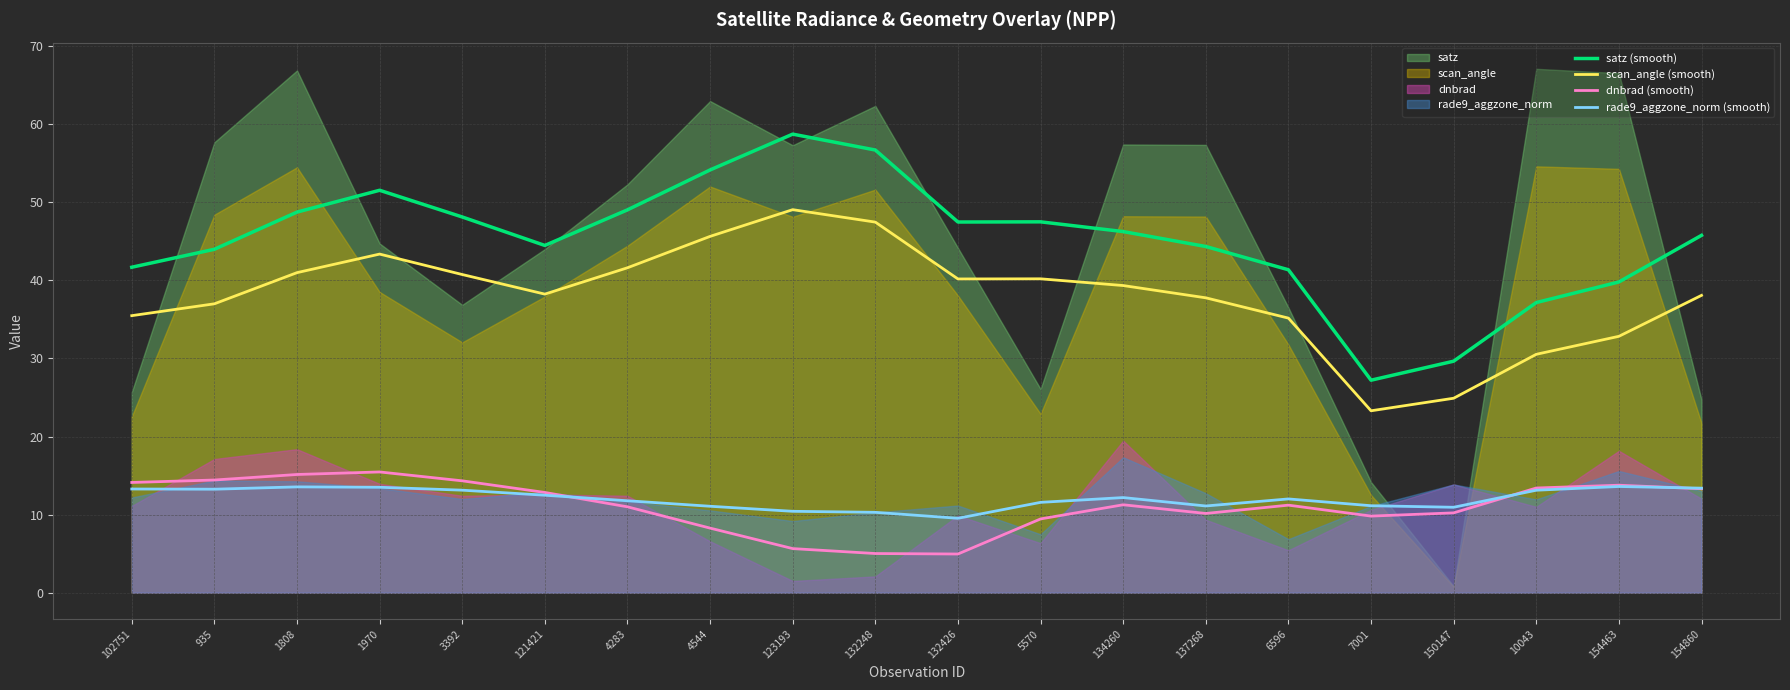

What is the sum of all scan_angle (smooth) values?

761.8